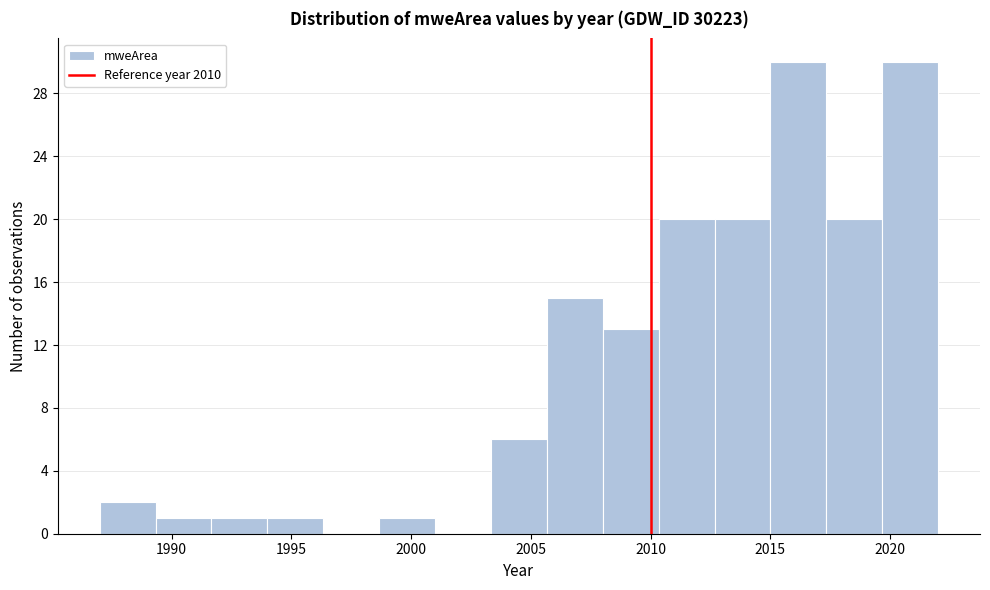

Reading left to right, transcribe this chart: for each bar, give the range it covers on the x-axis and its height. Neither the bar edges nor the heights are printed on the chart, so give them approximately, as read against the axes.

1987.0 to 1989.5: 2
1989.5 to 1991.5: 1
1991.5 to 1994.0: 1
1994.0 to 1996.5: 1
1996.5 to 1998.5: 0
1998.5 to 2001.0: 1
2001.0 to 2003.5: 0
2003.5 to 2005.5: 6
2005.5 to 2008.0: 15
2008.0 to 2010.5: 13
2010.5 to 2012.5: 20
2012.5 to 2015.0: 20
2015.0 to 2017.5: 30
2017.5 to 2019.5: 20
2019.5 to 2022.0: 30